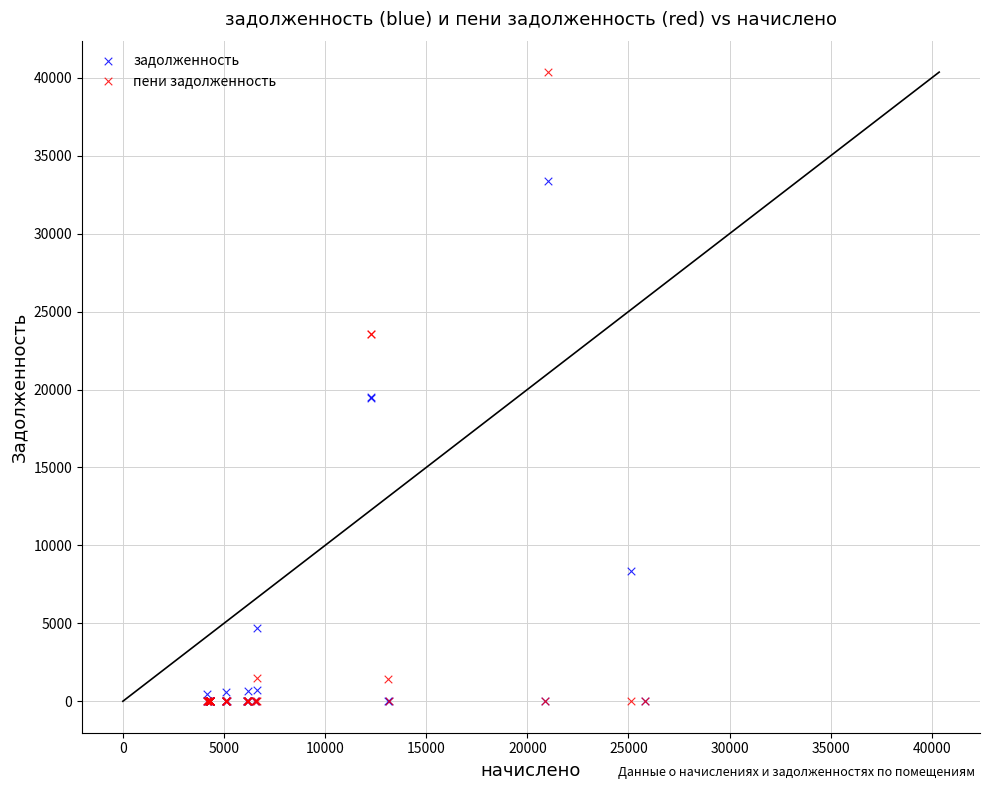

Which series has the largest Y range (max minus min)?

пени задолженность